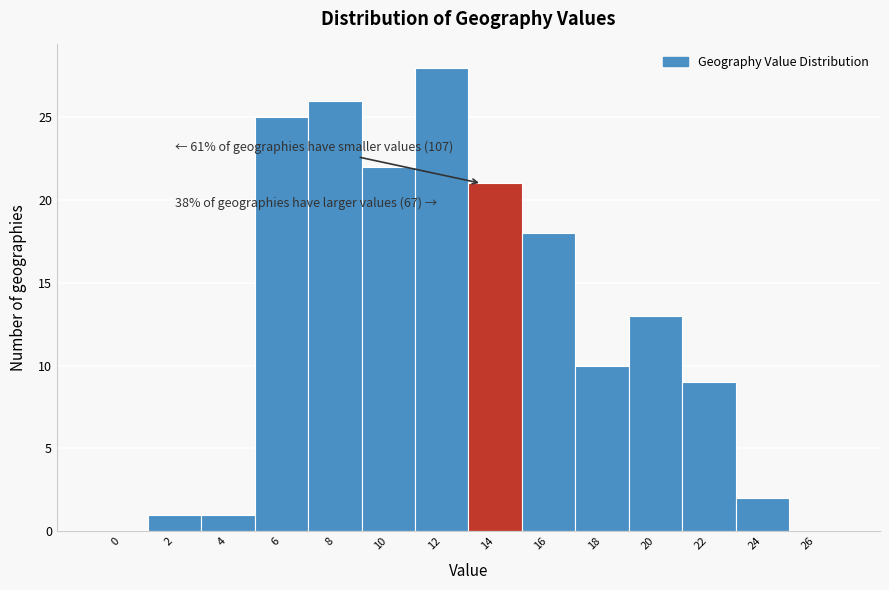

Reading left to right, list all the values displayed in this chart.

0=0	2=1	4=1	6=25	8=26	10=22	12=28	14=21	16=18	18=10	20=13	22=9	24=2	26=0